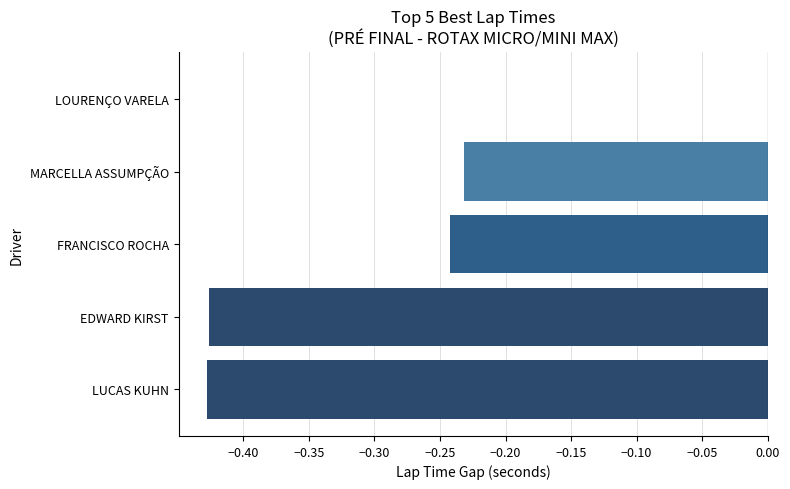

The chart shows a value of -0.1 at FRANCISCO ROCHA. True or false?

False